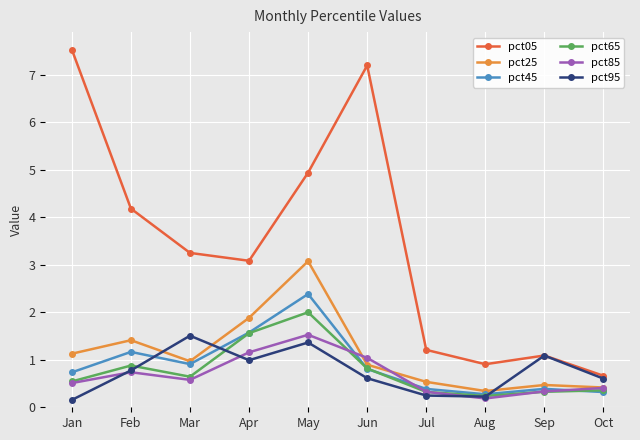

Which series has the widest spread of values?

pct05